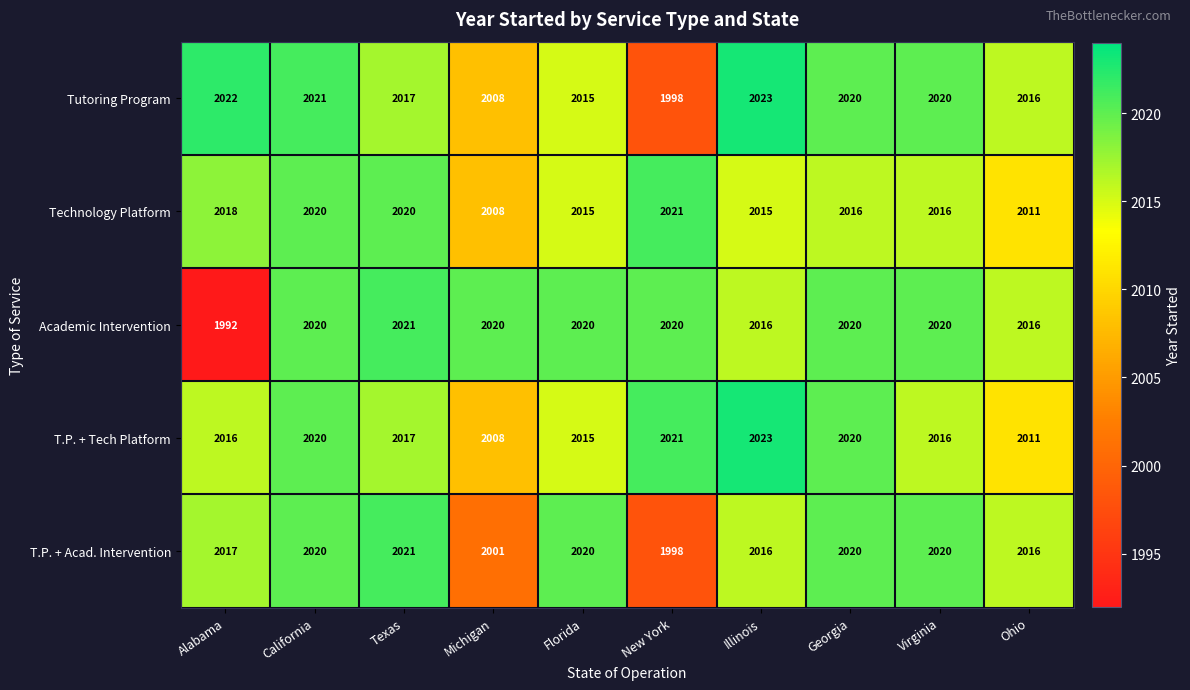

The value of T.P. + Tech Platform at Alabama is 3627. True or false?

False